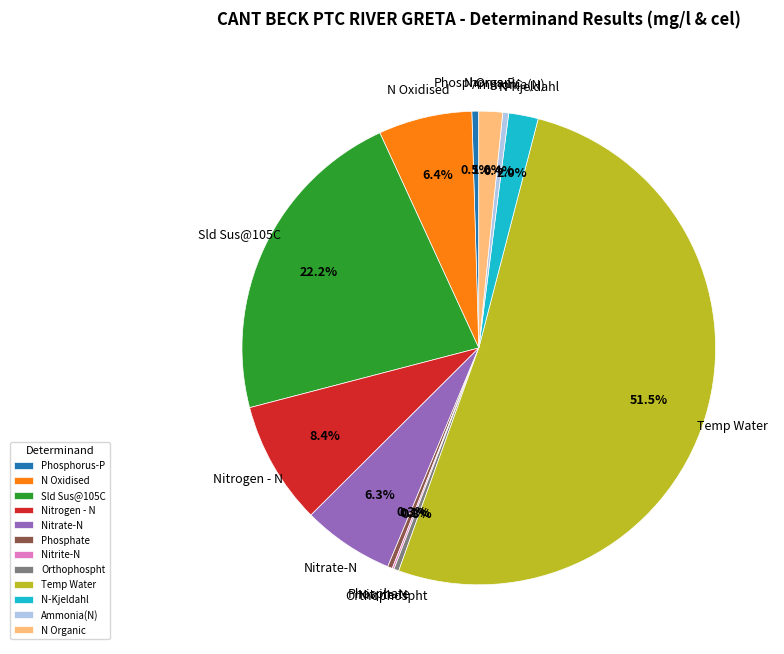

To the nearest percent, what is the difference between the largest and smallest slice percentages?

51%